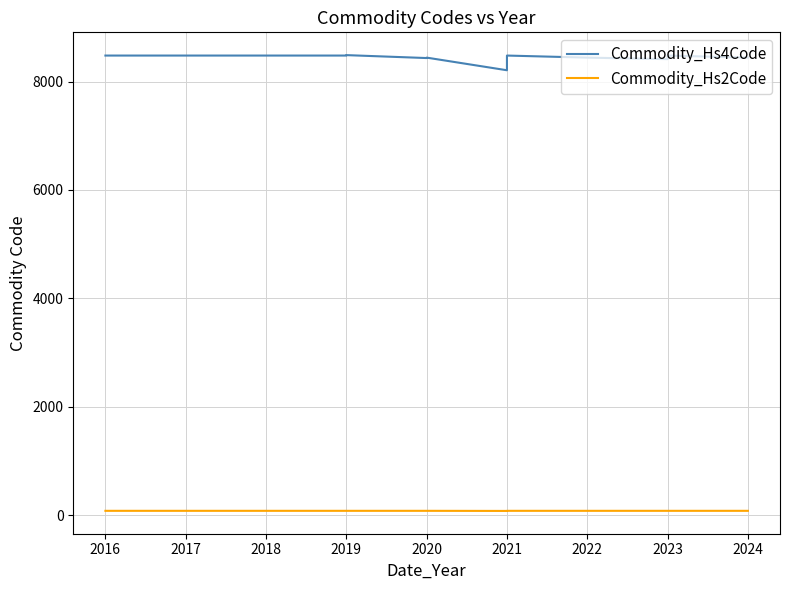

Which series has the largest range (max minus min)?

Commodity_Hs4Code